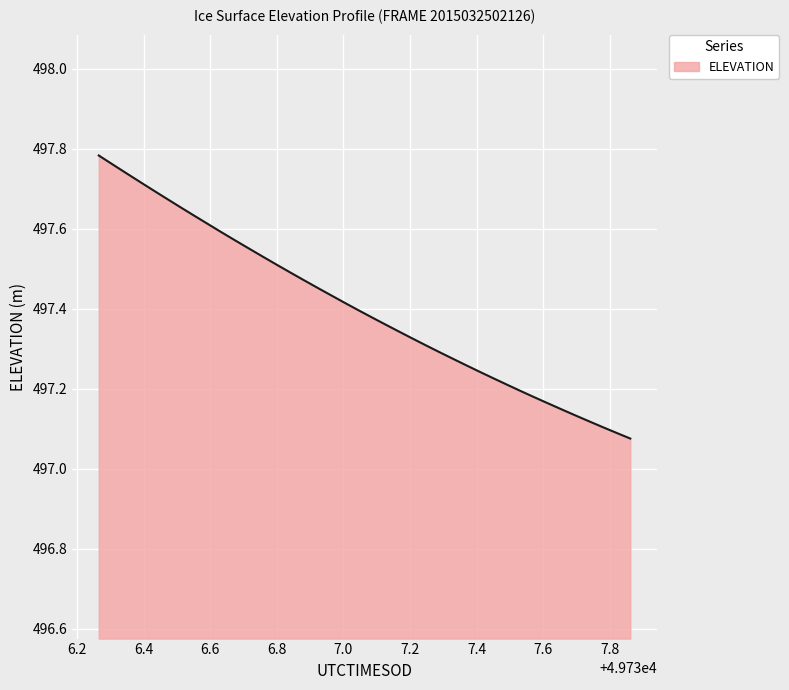

What is the difference between the maximum and minimum values?

0.7